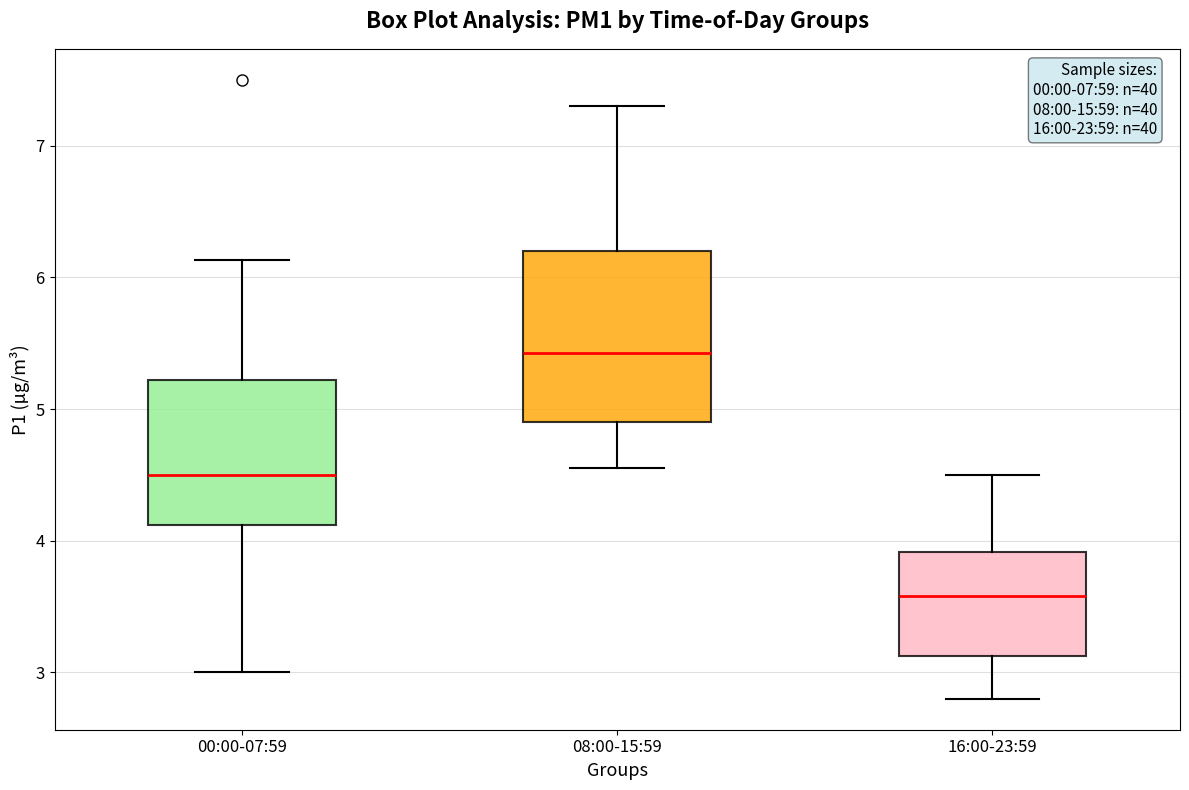

Reading left to right, transcribe this box plot: for each box, give where its median line is, the range the box spans, and where its two whiskers end, as read against the y-axis. The values are not printed on the chart, so give them approximately, as read against the axis.

00:00-07:59: median 4.5, box 4.1 to 5.2, whiskers 3.0 to 6.1
08:00-15:59: median 5.4, box 4.9 to 6.2, whiskers 4.6 to 7.3
16:00-23:59: median 3.6, box 3.1 to 3.9, whiskers 2.8 to 4.5